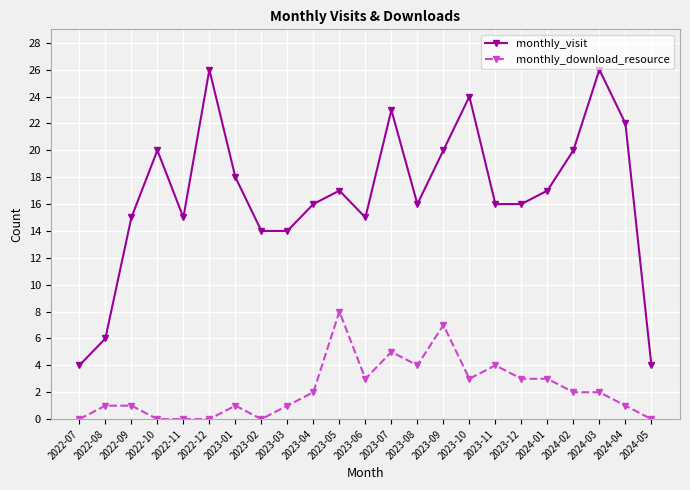

What is the difference between the monthly_download_resource values at 2022-11 and 2023-04?

2